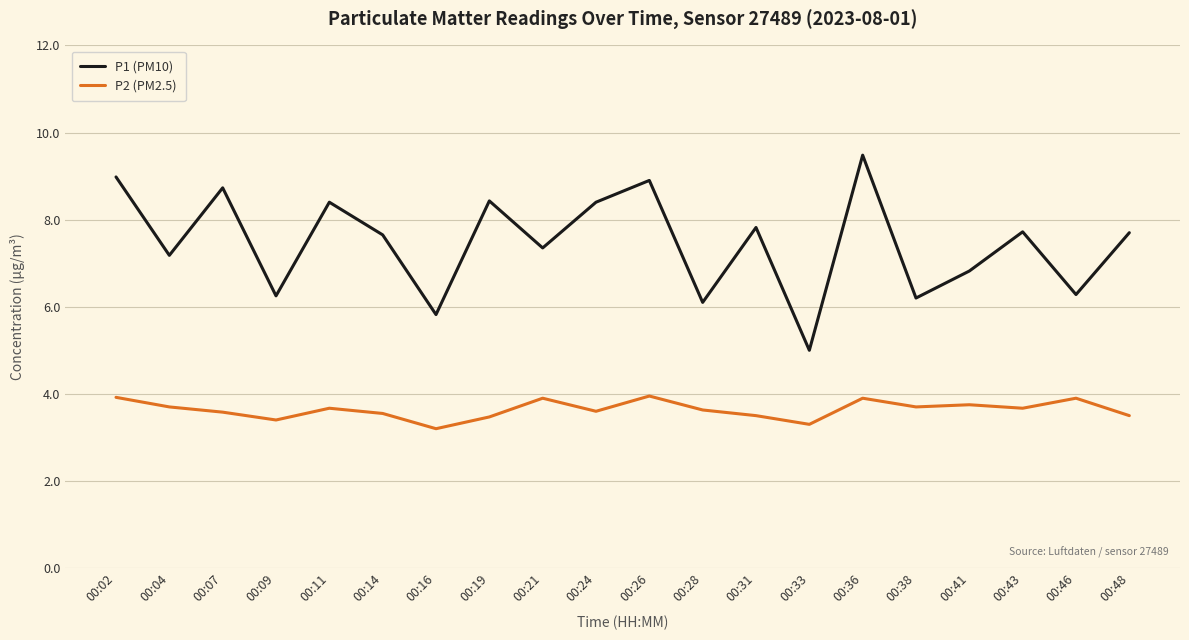

Rank the series by their average value, from lowest to highest.

P2 (PM2.5), P1 (PM10)